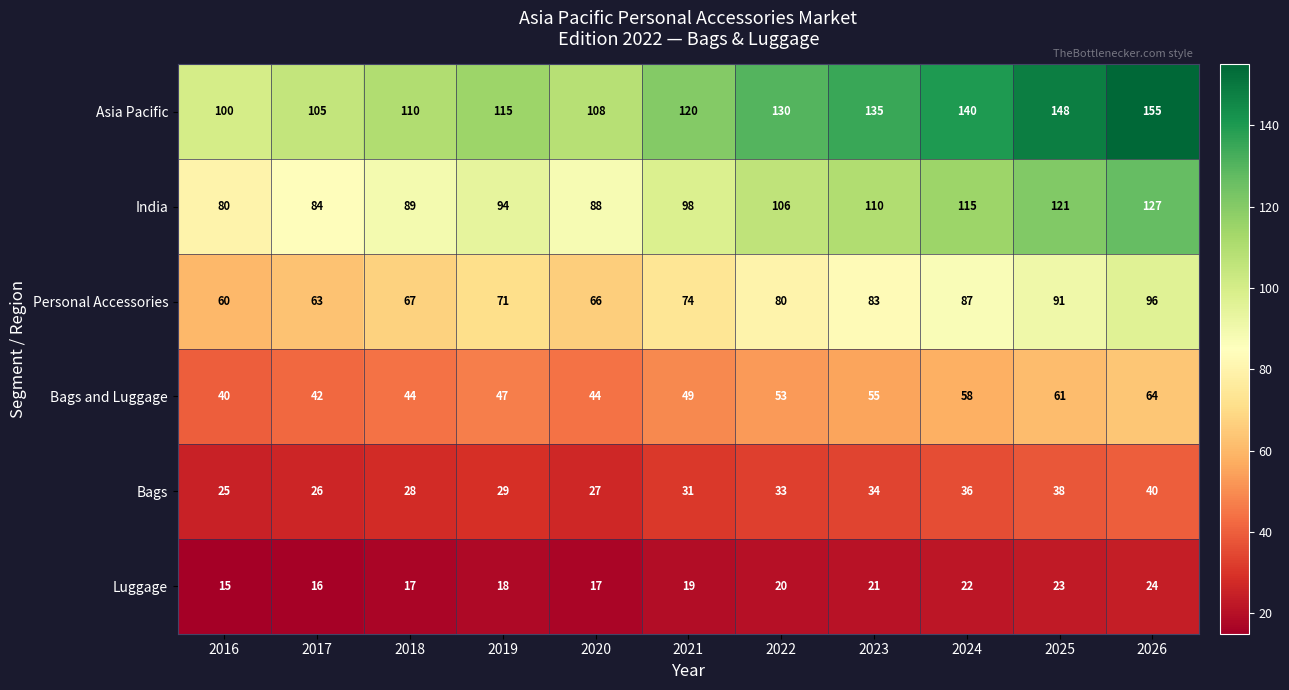

Which series has the largest total across all categories?

Asia Pacific